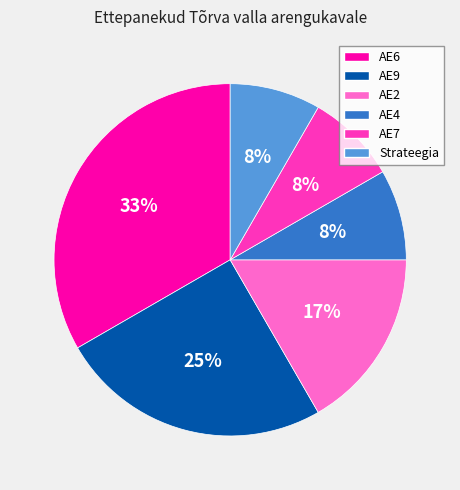

Which category has the biggest portion of the pie?

AE6